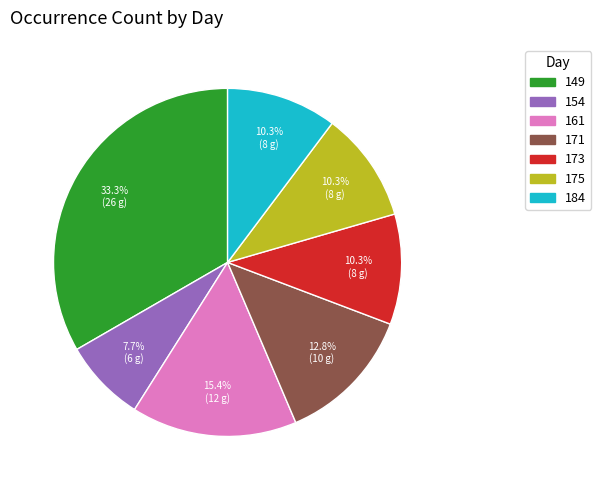

True or false: 175 accounts for 25% of the total.

False